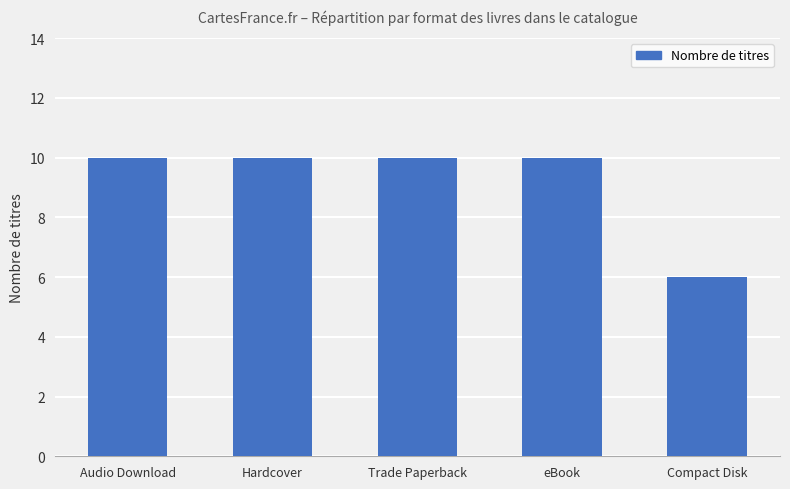

Reading left to right, list all the values displayed in this chart.

Audio Download=10	Hardcover=10	Trade Paperback=10	eBook=10	Compact Disk=6